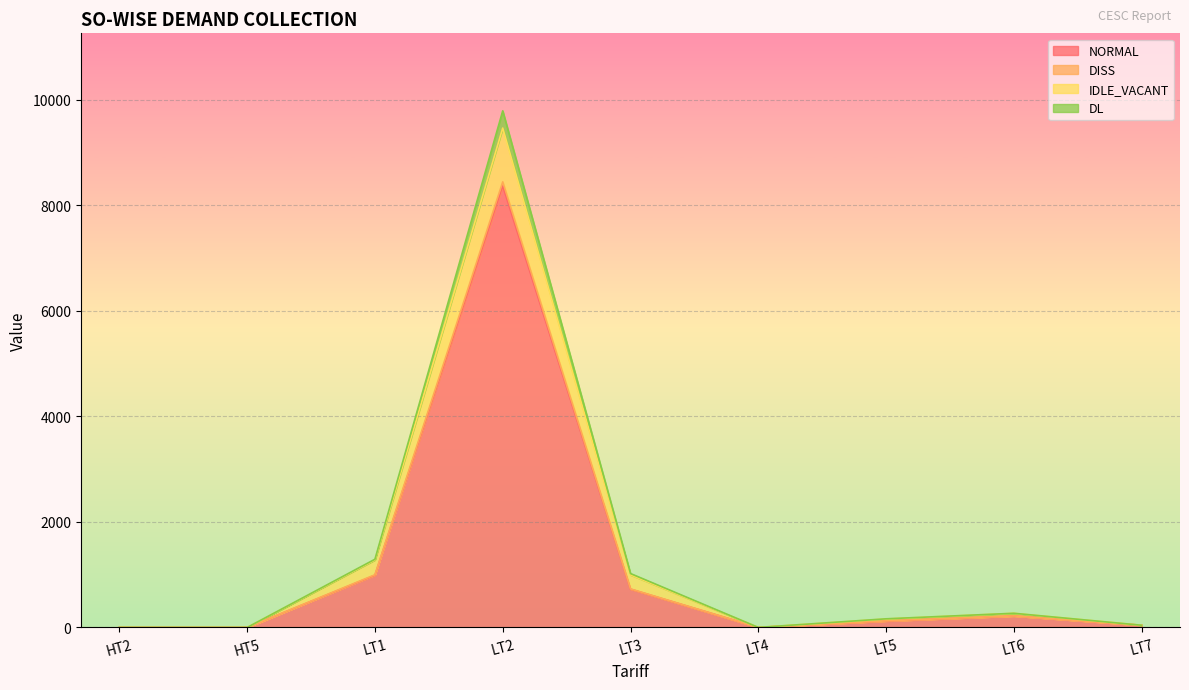

At which category is the sum across all series the highest?

LT2